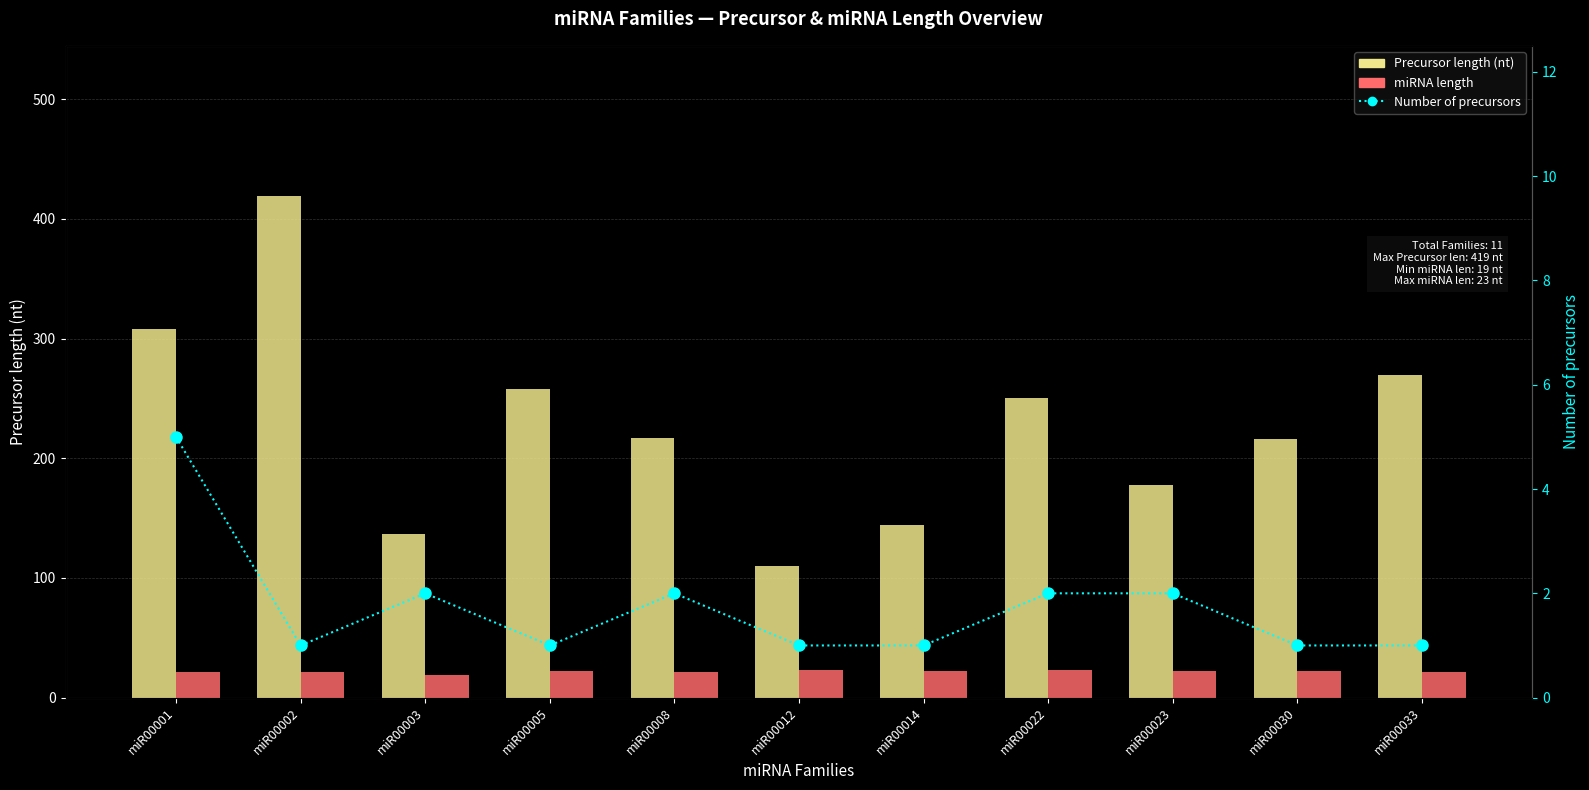

At which label does miRNA length first exceed 22?

miR00012